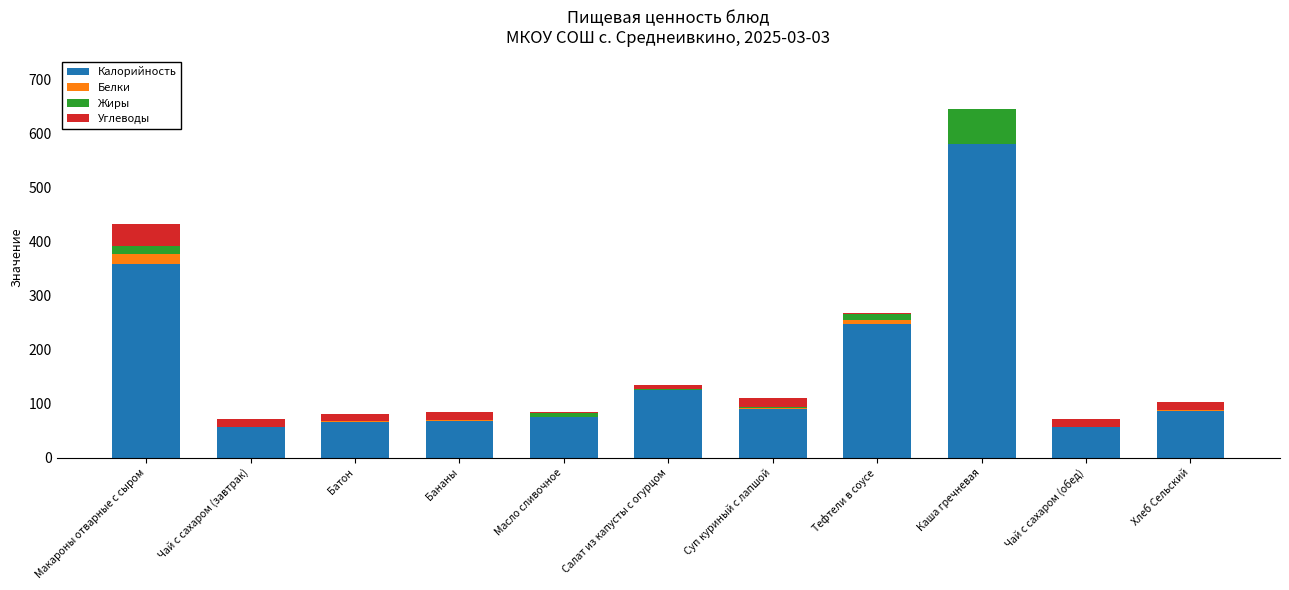

Which category has the highest value in the Калорийность series?

Каша гречневая